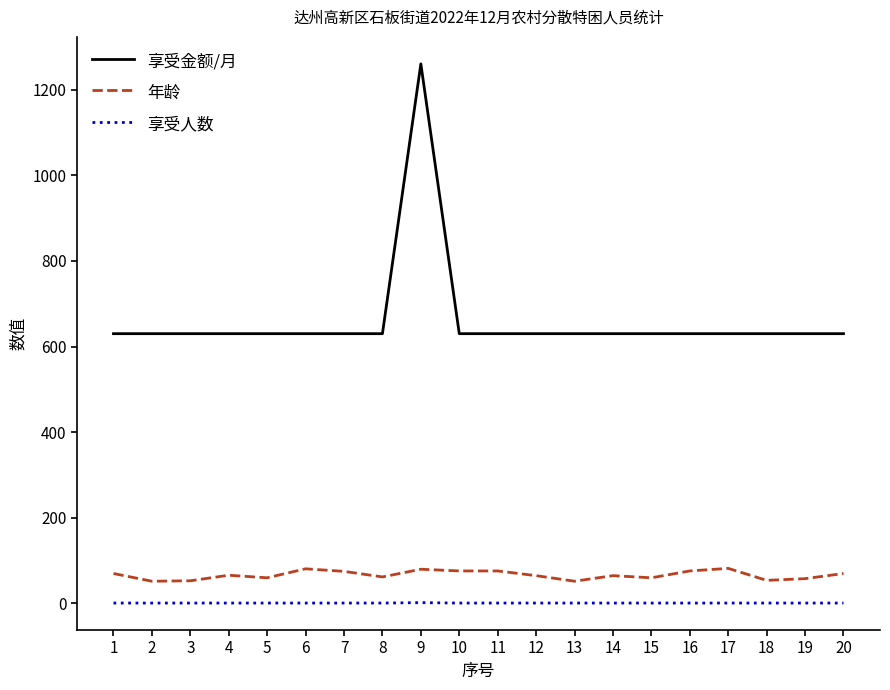

Which series has the largest total across all categories?

享受金额/月